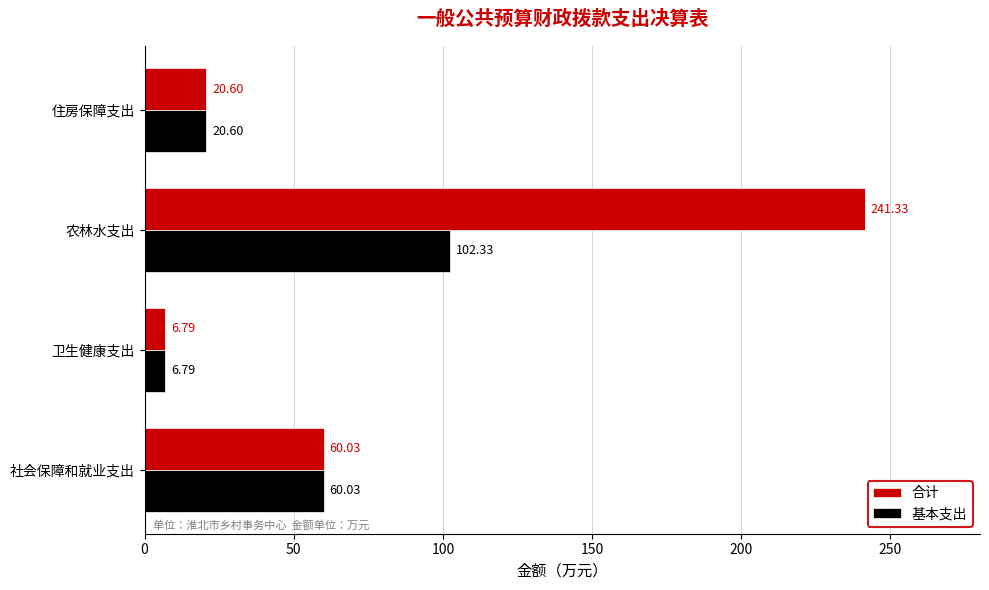

How many data points in 基本支出 are above 60?

2